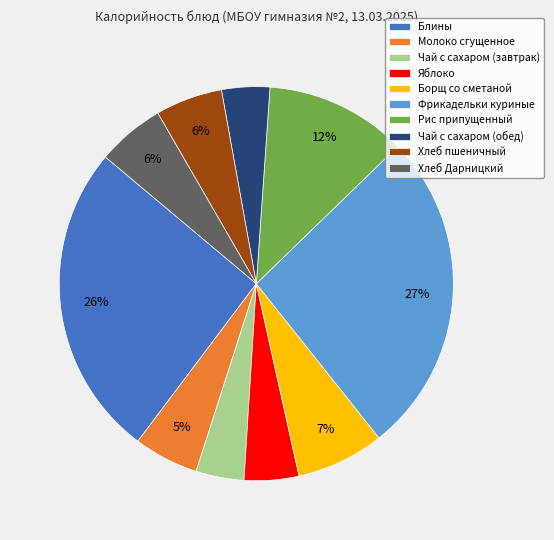

Which slice is the largest?

Фрикадельки куриные